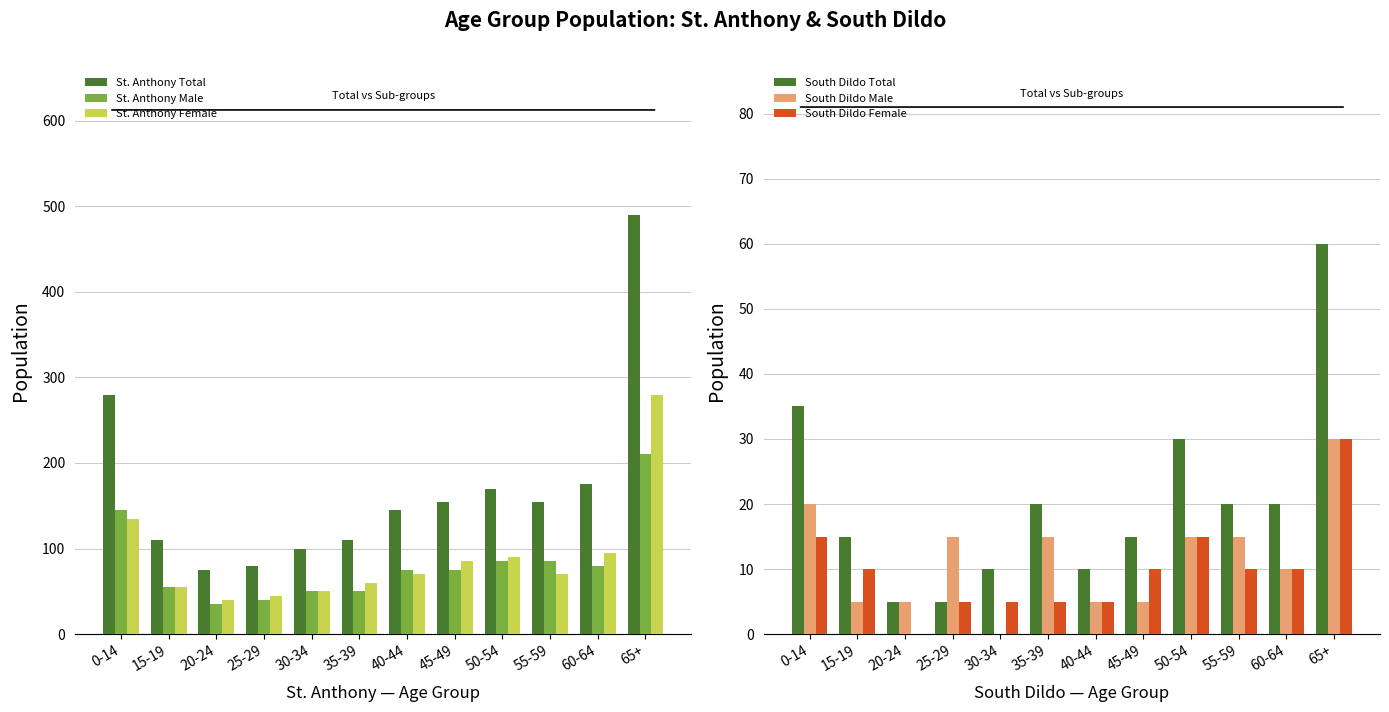

Is the value of St. Anthony Male at 50-54 greater than the value of South Dildo Total at 0-14?

Yes